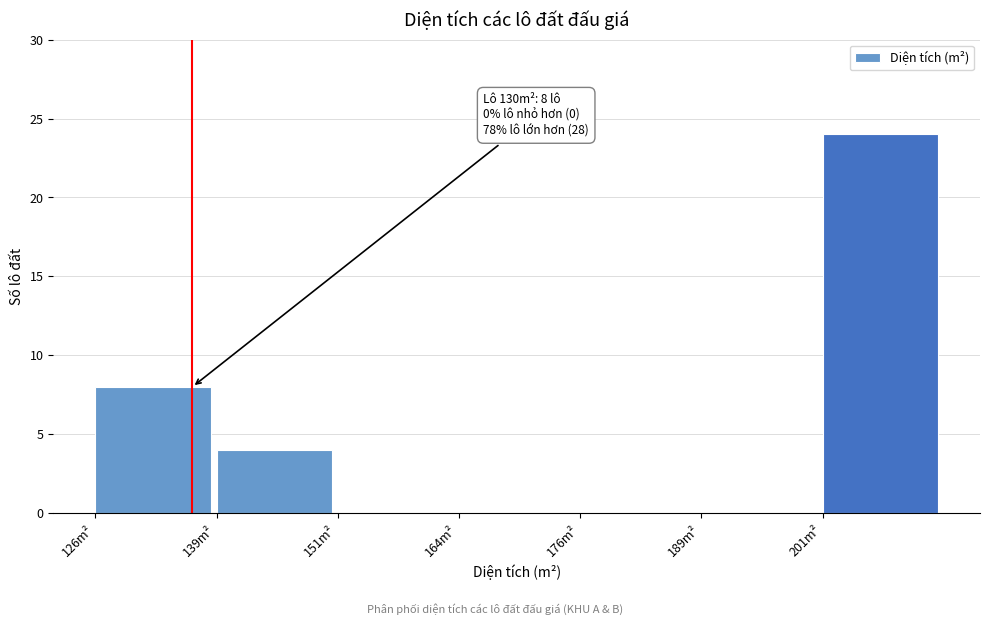

Reading left to right, extract all data points from this chart.

126m²=8	139m²=4	151m²=0	164m²=0	176m²=0	189m²=0	201m²=24